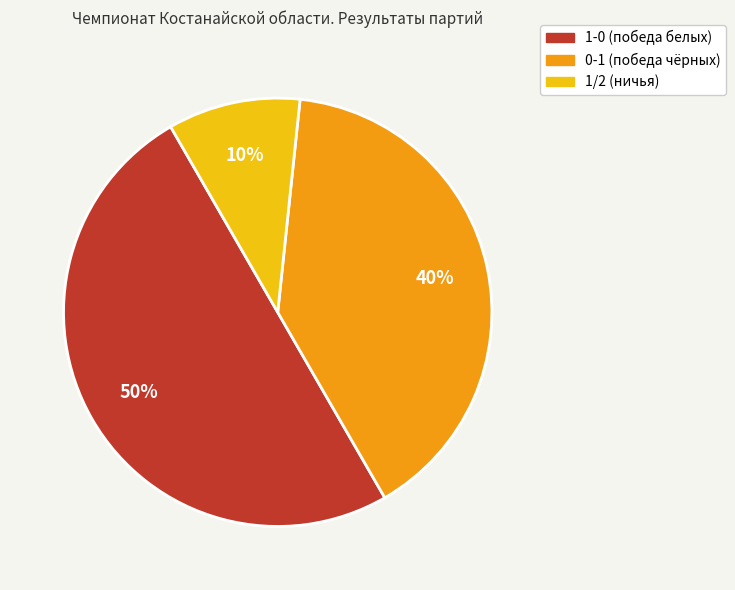

What percentage is the 1/2 slice, to the nearest percent?

10%